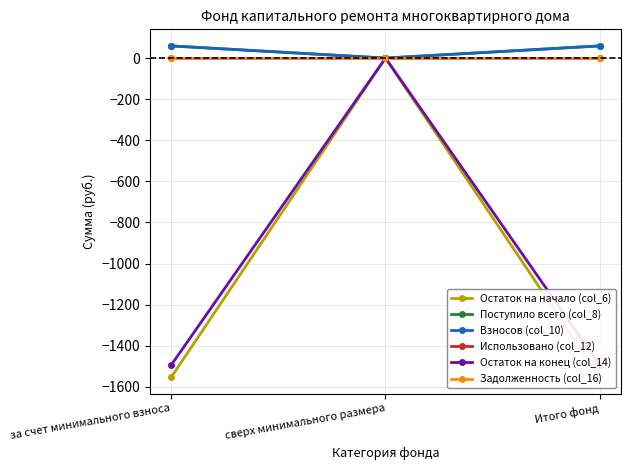

Reading right to left, what are all the values shown in this chart?

Остаток на начало (col_6): -1552.7	0.0	-1552.7
Поступило всего (col_8): 59.3	0.0	59.3
Взносов (col_10): 59.2	0.0	59.2
Использовано (col_12): 0.0	0.0	0.0
Остаток на конец (col_14): -1493.4	0.0	-1493.4
Задолженность (col_16): 0.0	0.0	0.0